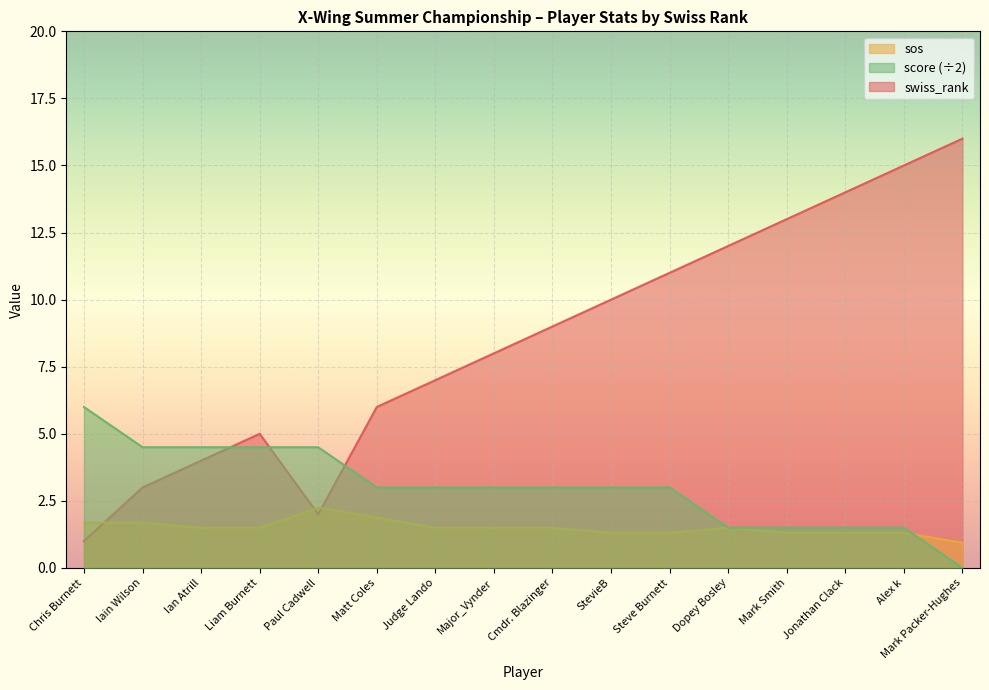

What position from the left is Iain Wilson?

2